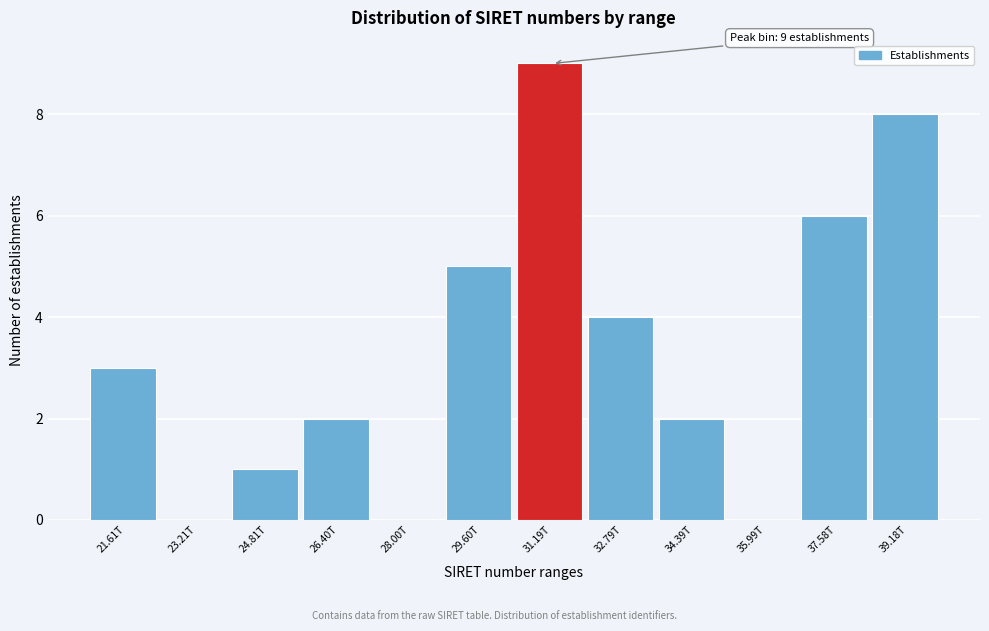

Reading left to right, extract all data points from this chart.

21.61T=3	23.21T=0	24.81T=1	26.40T=2	28.00T=0	29.60T=5	31.19T=9	32.79T=4	34.39T=2	35.99T=0	37.58T=6	39.18T=8